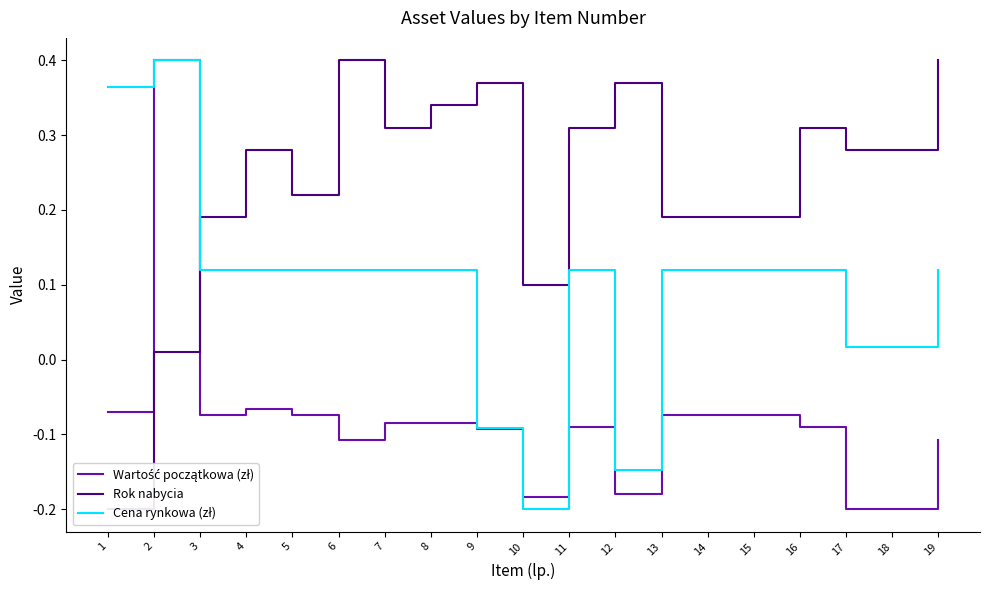

In Cena rynkowa (zł), how many points are lower than both neighbors (excluding endpoints)?

2